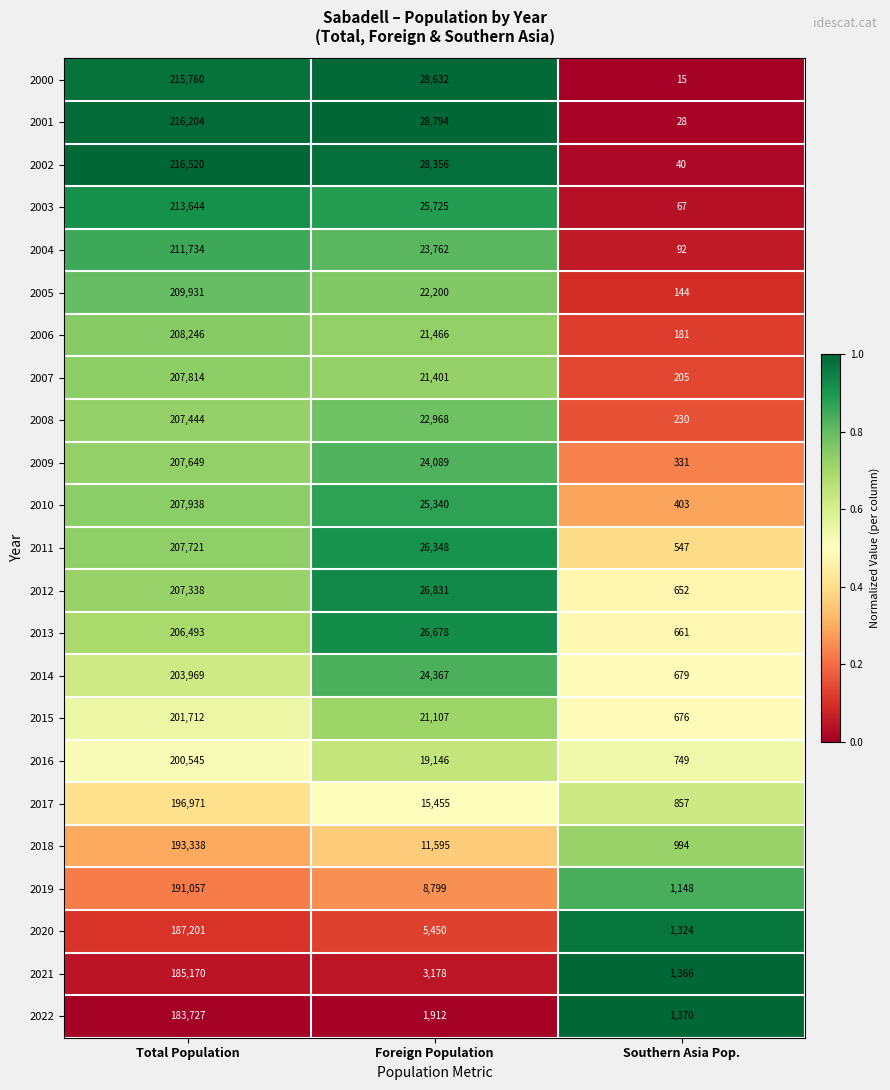

Read the 2021 value at Foreign Population, to the nearest 50.

3200